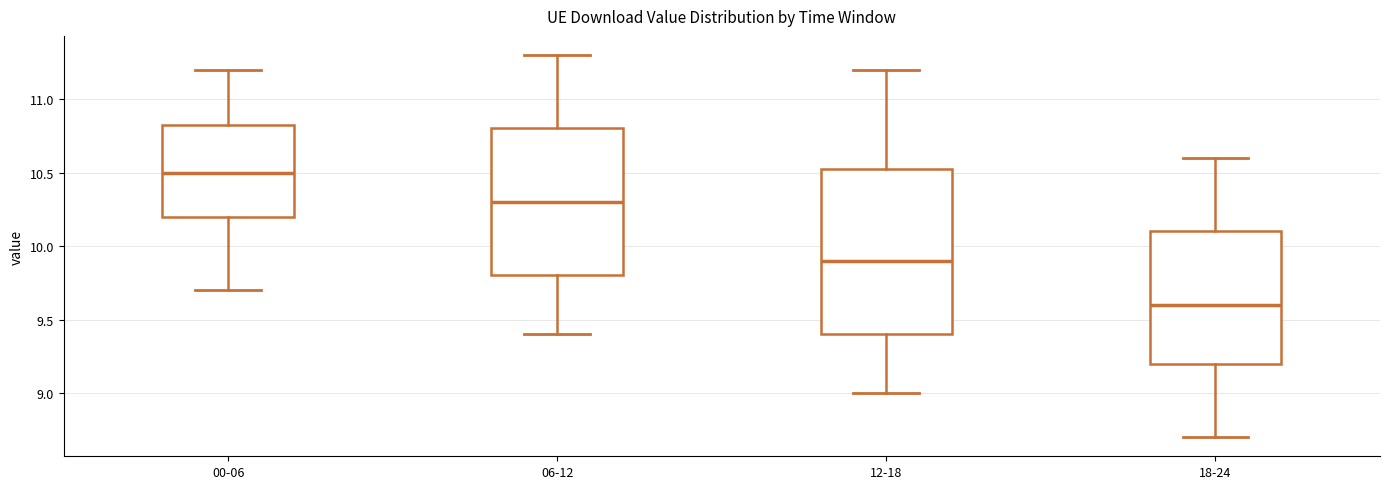

Comparing the boxes themselves (not the whiskers), which one is the tallest?

12-18